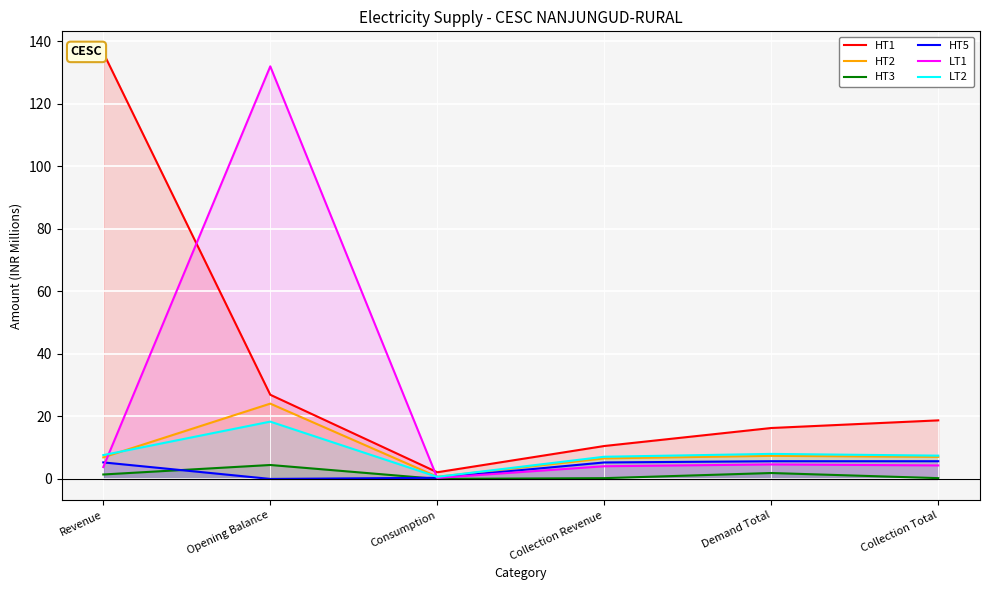

Which label corresponds to the smallest value in the chart?

Opening Balance